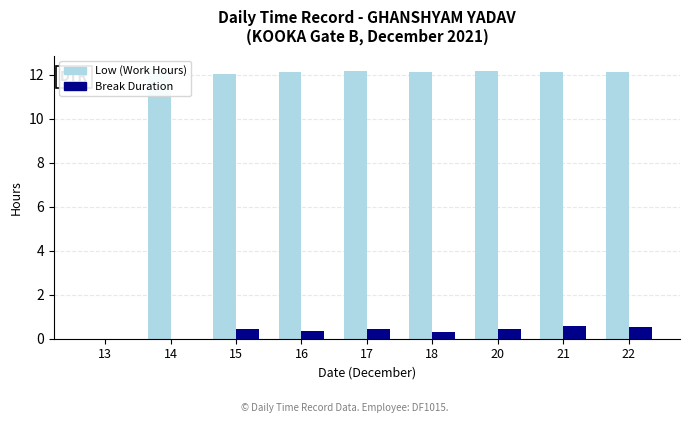

Between 18 and 20, which series saw the biggest shift?

Break Duration